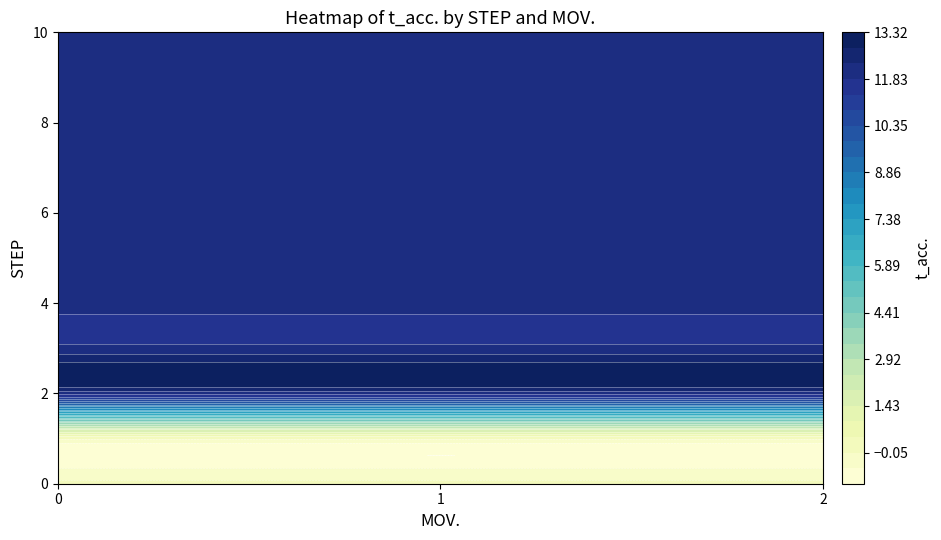

What is the average value of the 1 series?

11